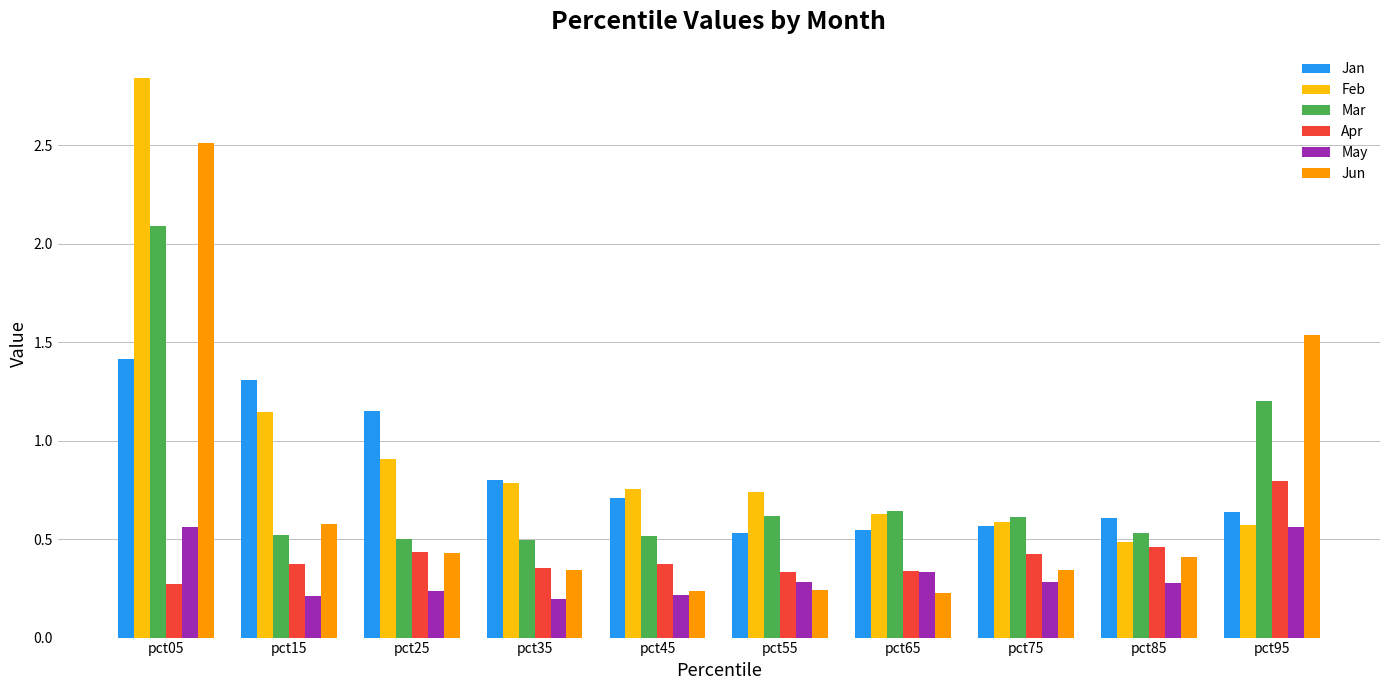

What is the sum of all Jan values?

8.3